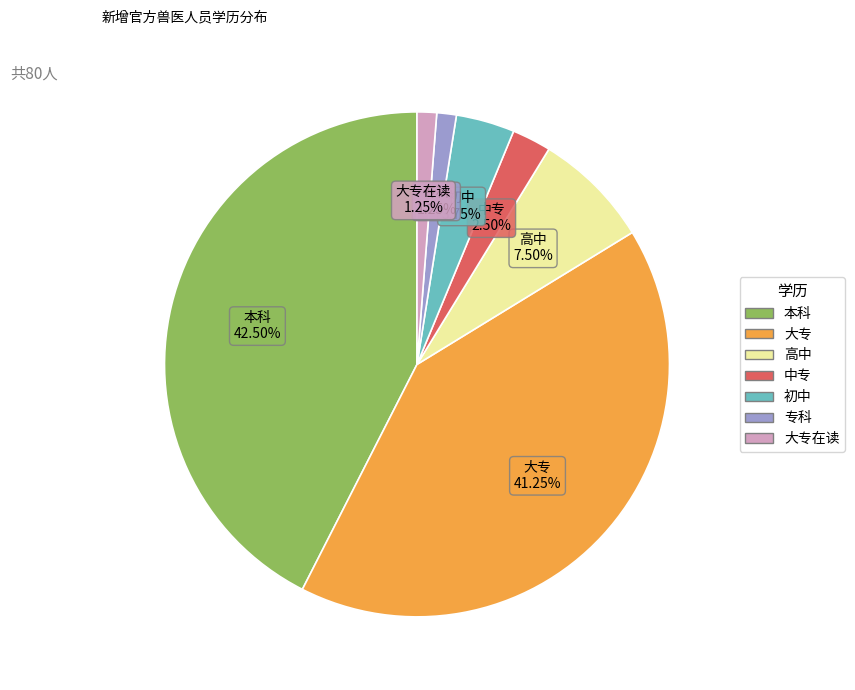

Does any single category account for the majority?

No